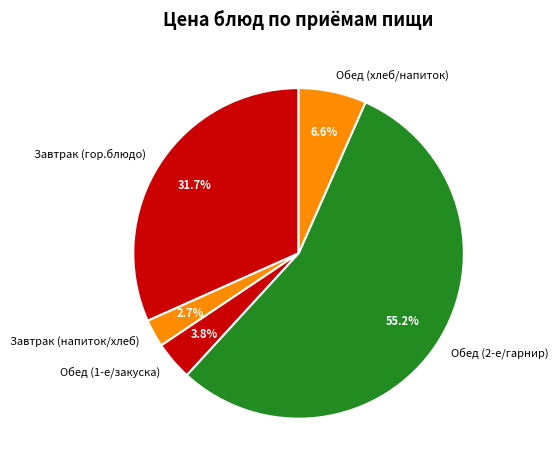

Does any single category account for the majority?

Yes